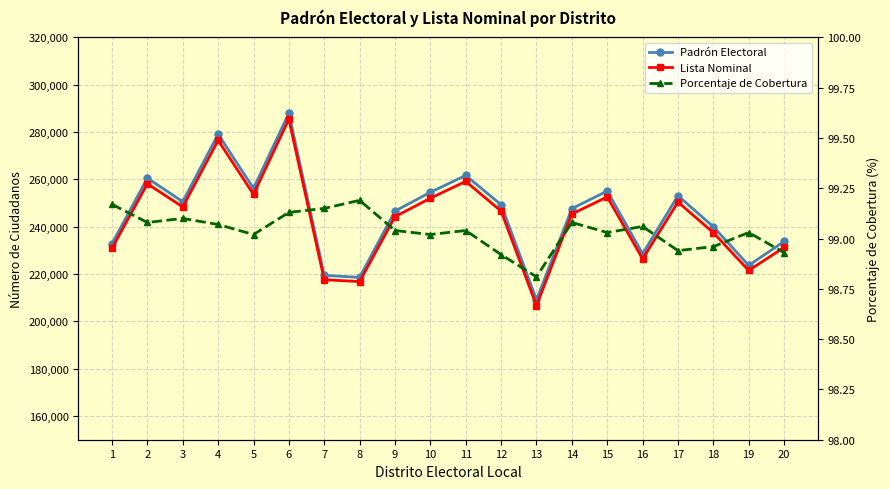

What is the total value across all series at 20?

465147.9